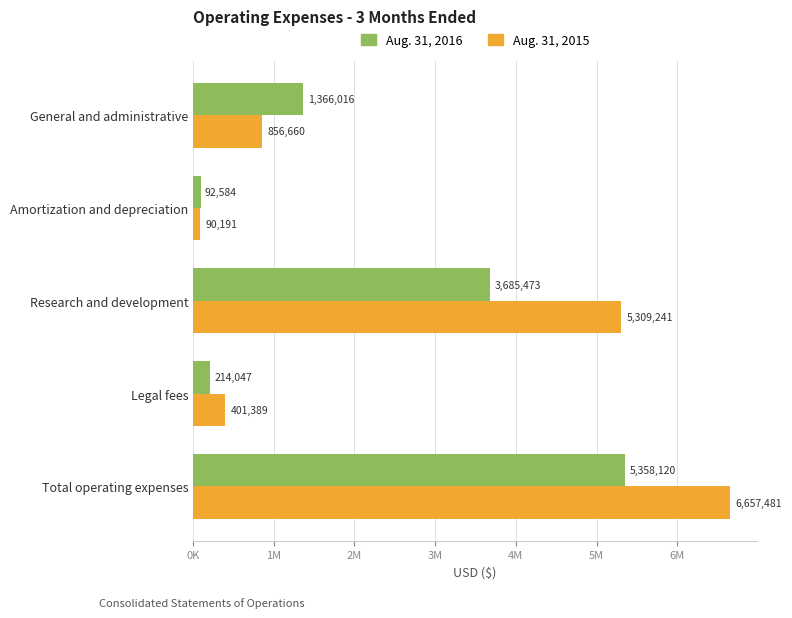

What are all the series names shown in the legend?

Aug. 31, 2016, Aug. 31, 2015